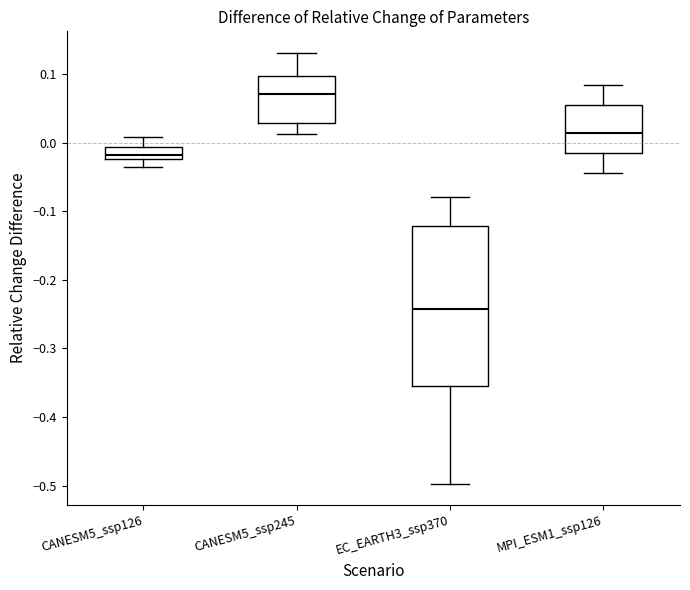

Where does the median line of the box for EC_EARTH3_ssp370 sit on the y-axis? The values are not printed on the chart, so give them approximately, as read against the axis.

-0.24